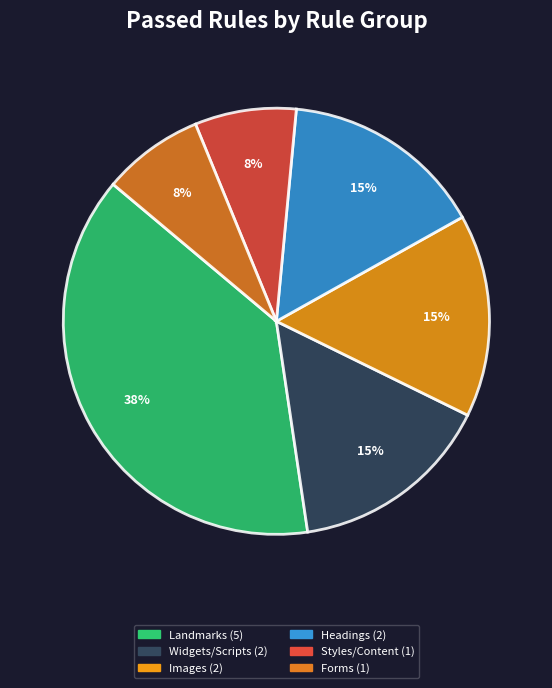

How many slices are in this pie chart?

6